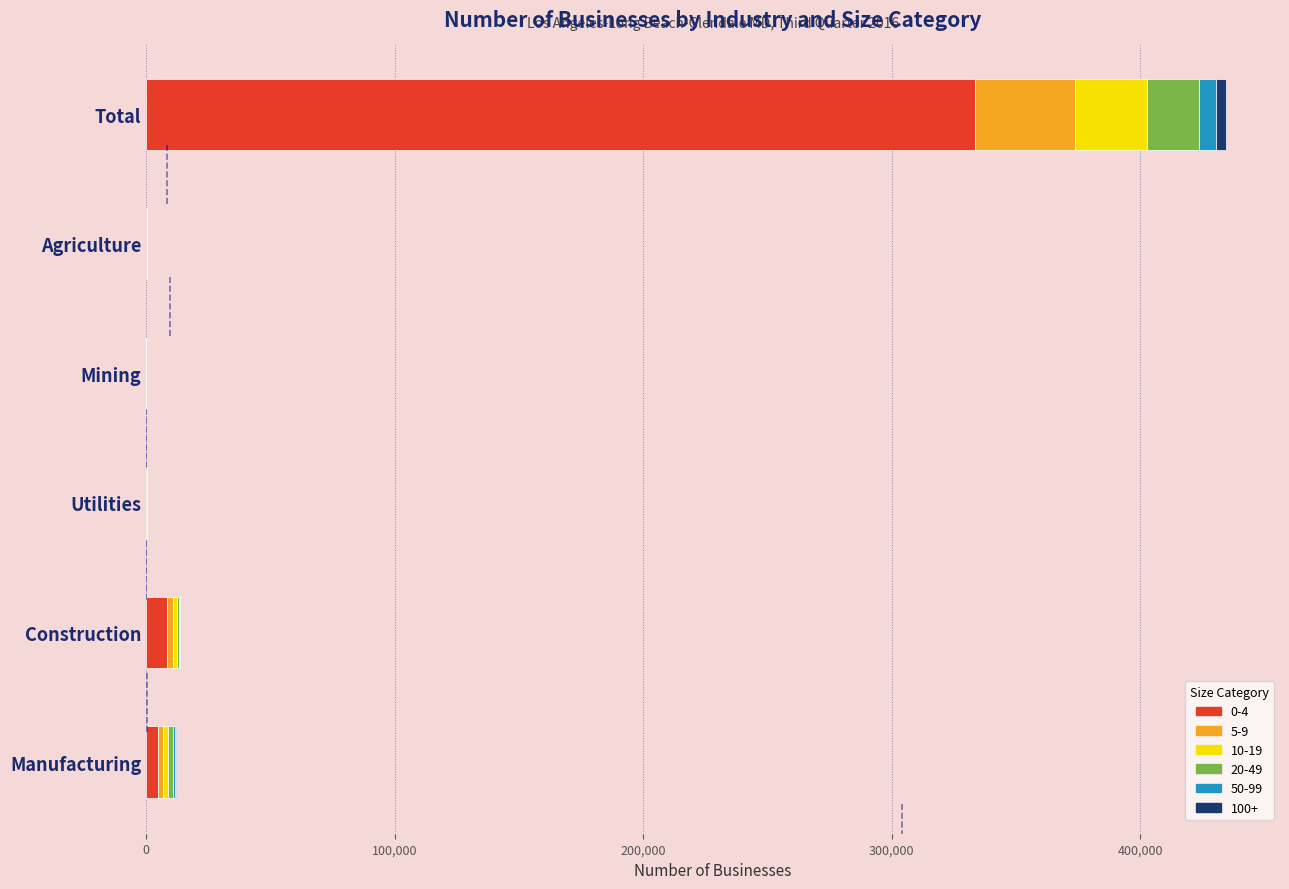

At which category is the sum across all series the highest?

Total